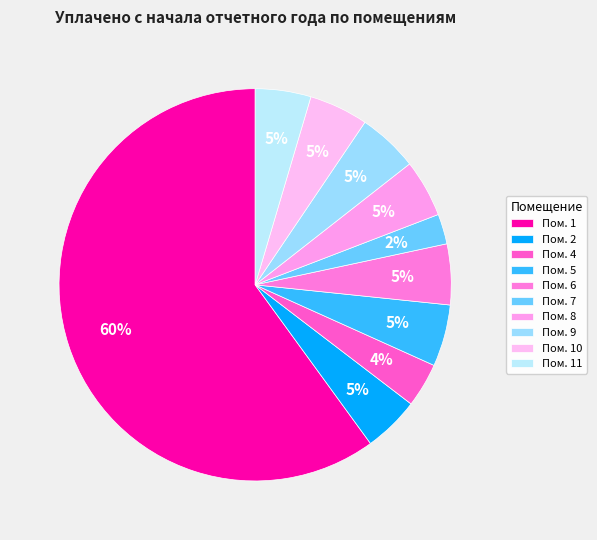

Count the number of slices in the pie.

10